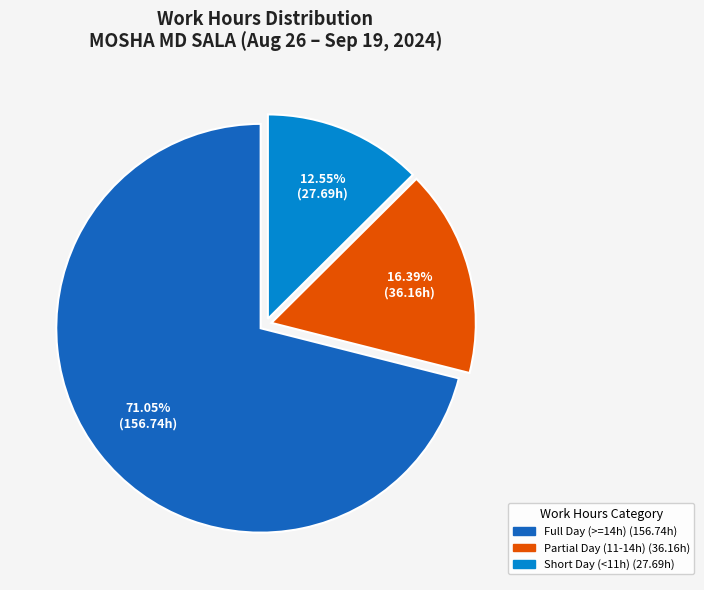

Is there any slice that represents more than half of the pie?

Yes